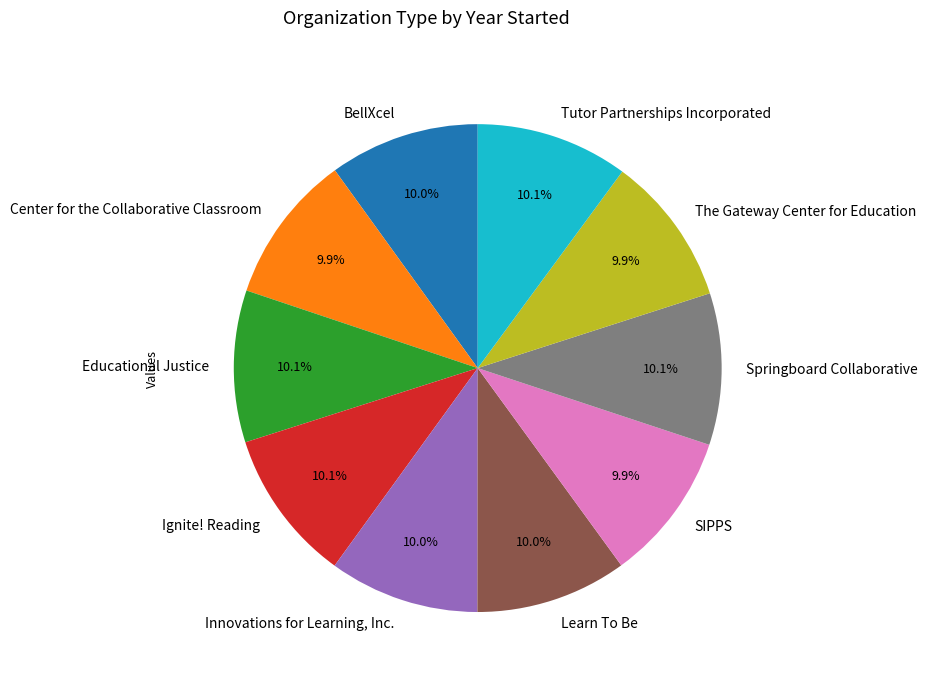

What is the ratio of the value at Springboard Collaborative to the value at BellXcel?

1.0